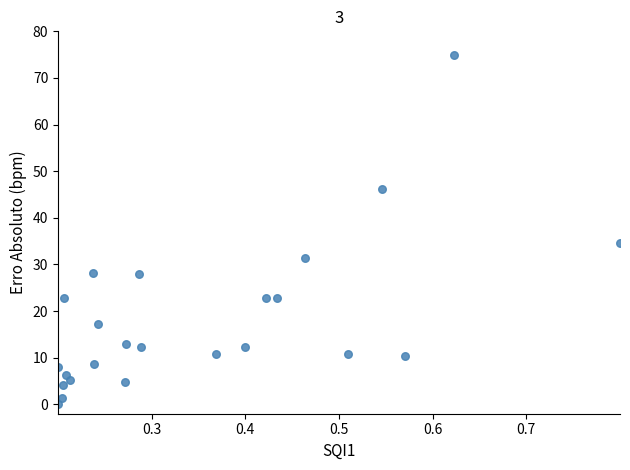

What is the range of Y values (max minus min)?

75.0